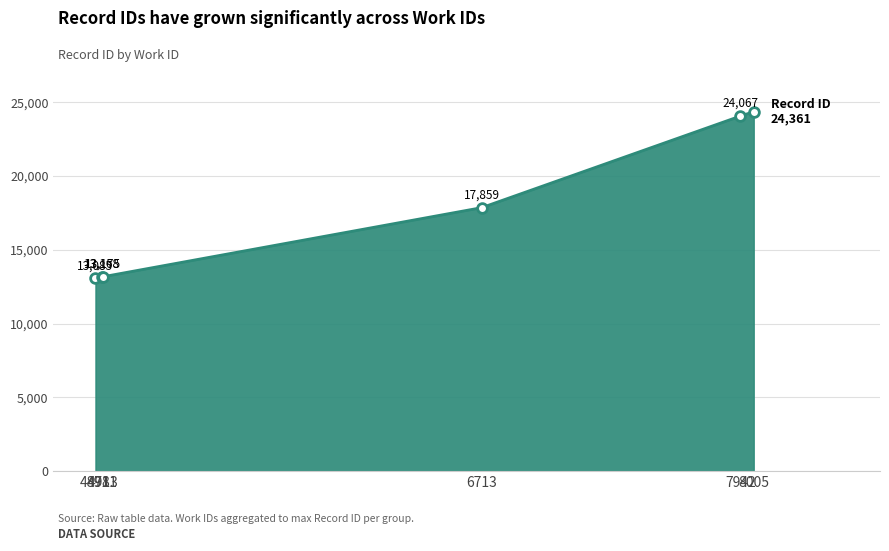

What is the value of the 5th point from the left?

24067